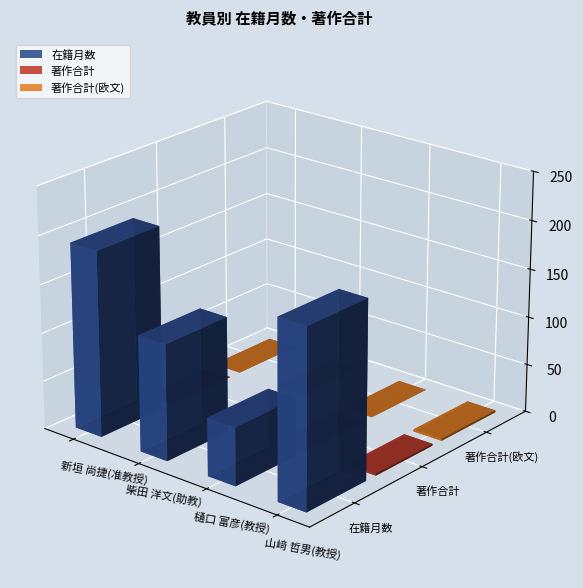

How many values in the 在籍月数 series exceed 184?

1